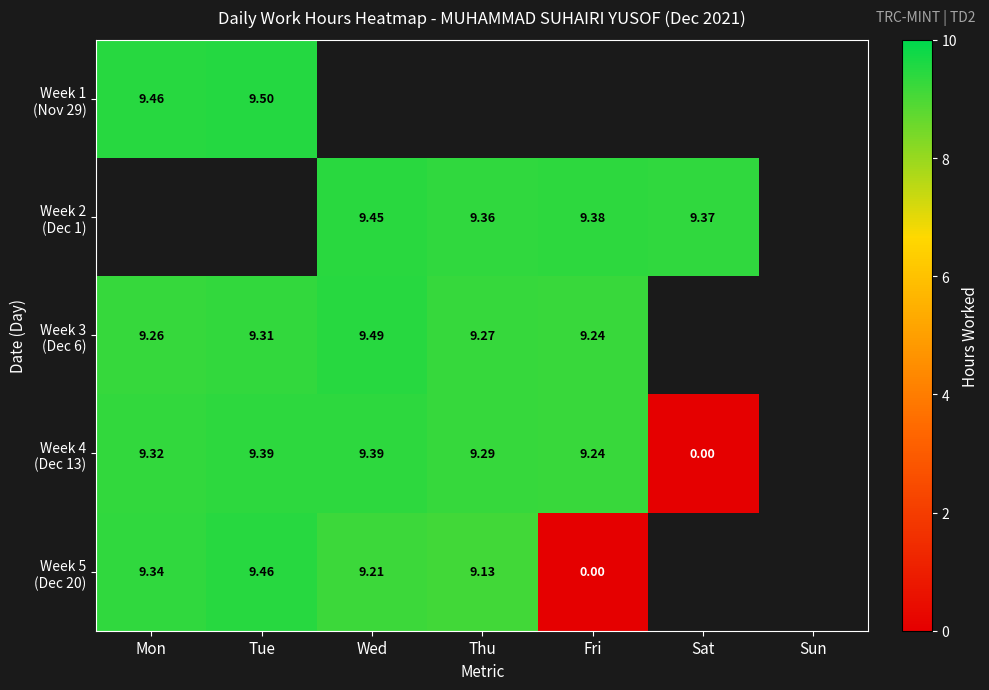

Is the value of Week 2 (Dec 1) at Thu greater than the value of Week 1 (Nov 29) at Fri?

No